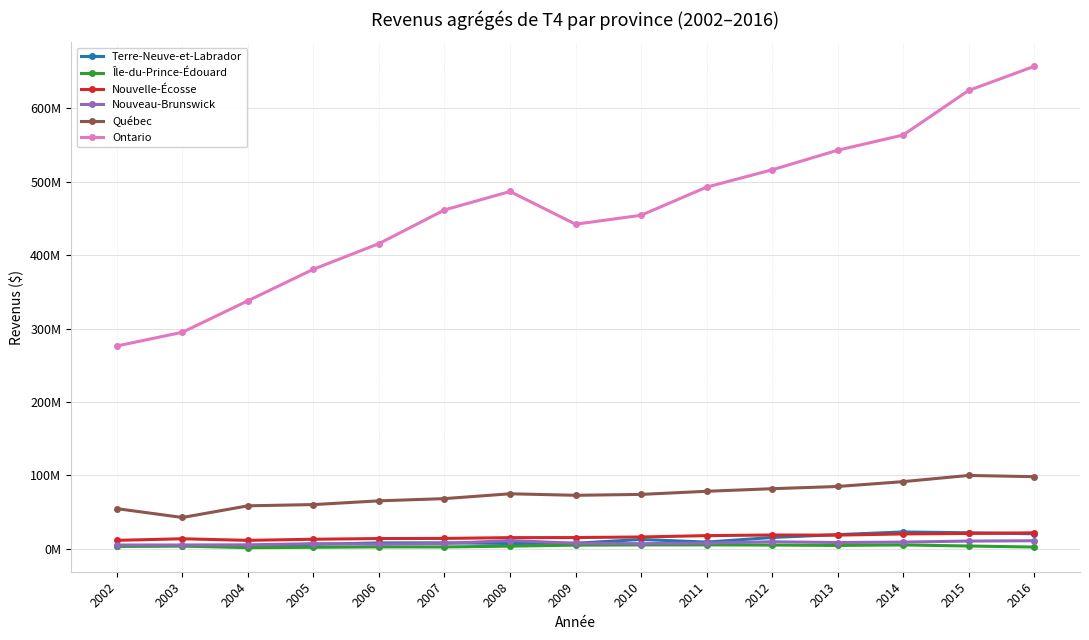

Does the chart have visible grid lines?

Yes